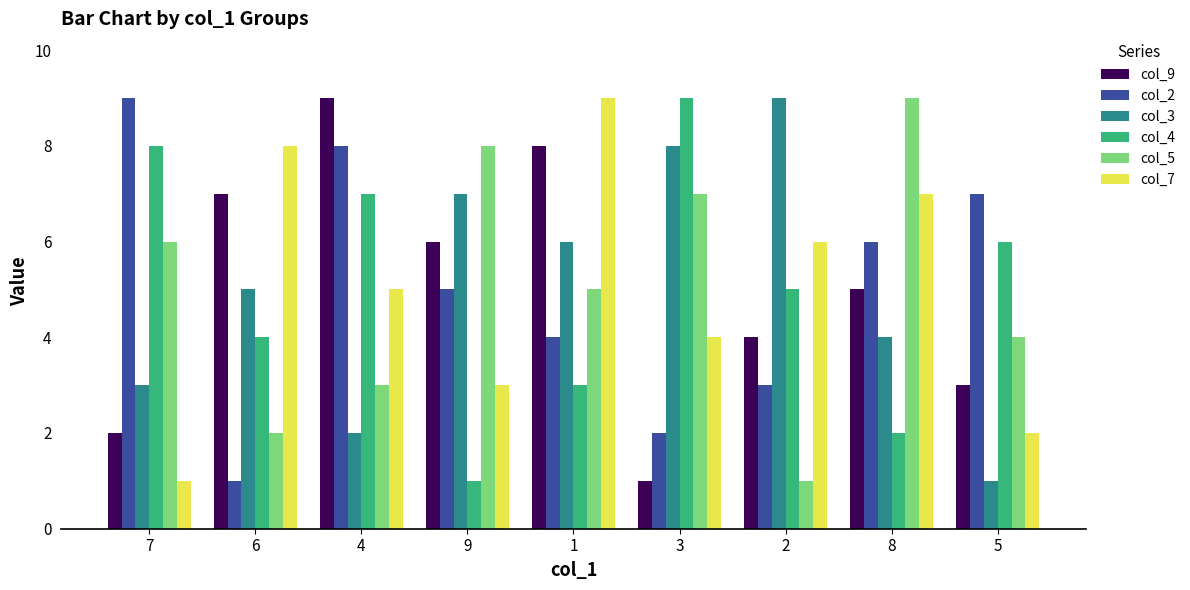

What is the value of the col_3 bar at the 8th from the left?

4